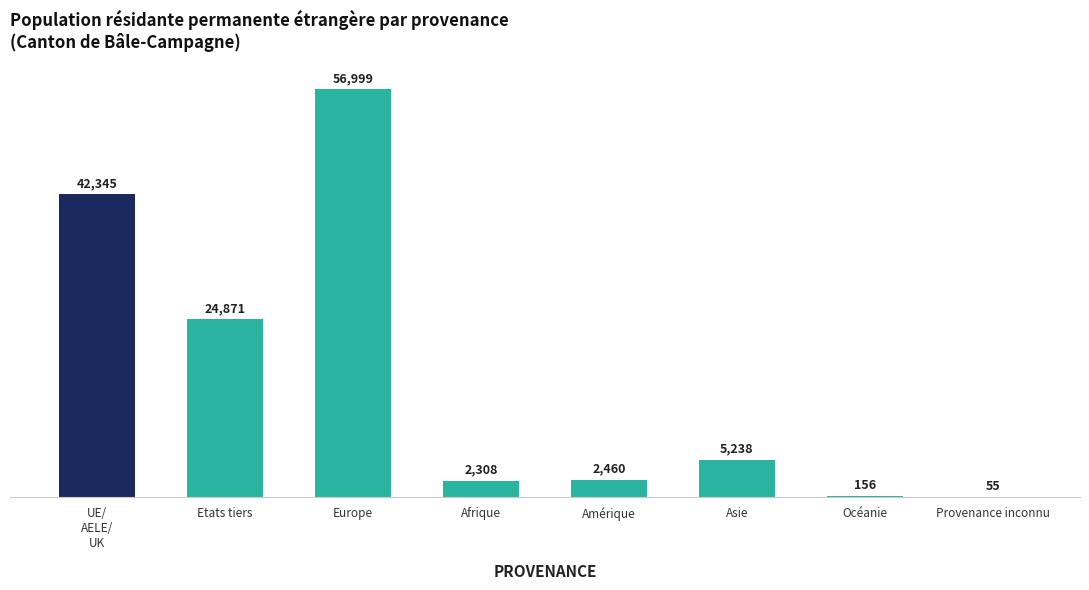

What is the sum of all values?

134432